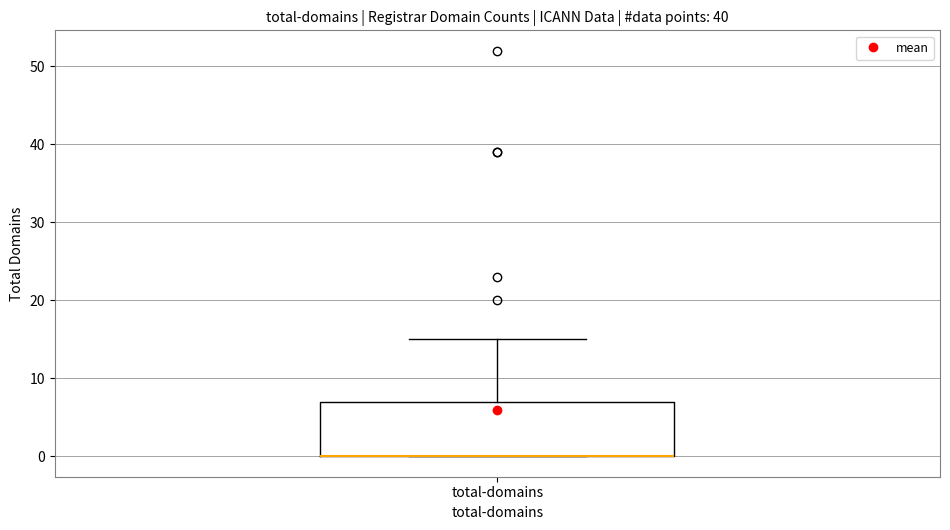

Transcribe this box plot: give where the median line is, the range the box spans, and where the two whiskers end, as read against the y-axis. The values are not printed on the chart, so give them approximately, as read against the axis.

median 0 (drawn on the box's lower edge), box 0 to 7, whiskers 0 to 15